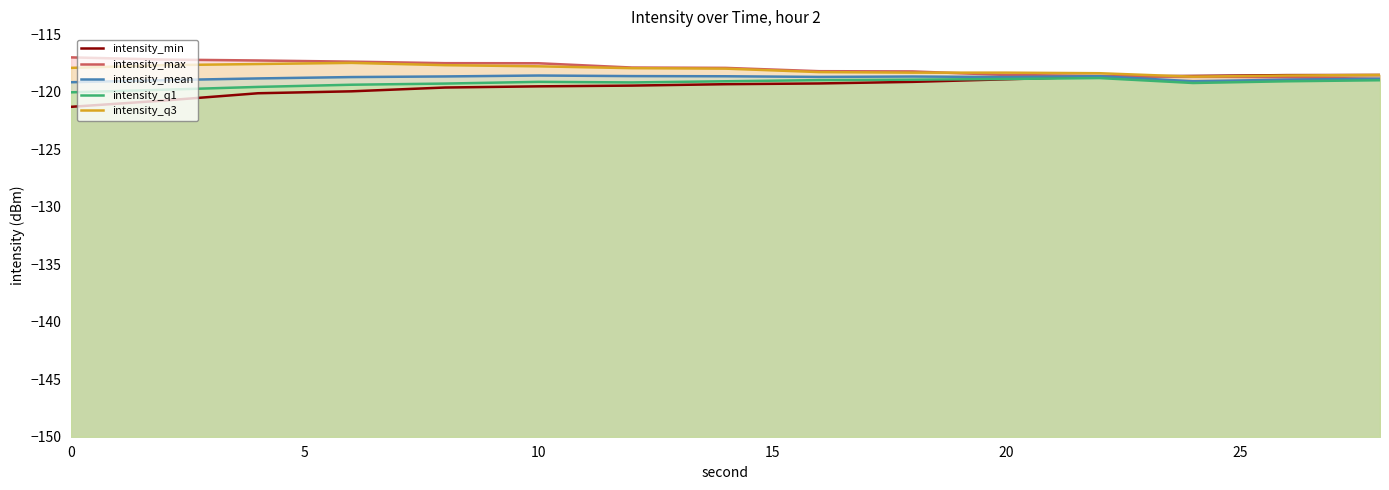

What is the total value across all series at 20?

-592.8